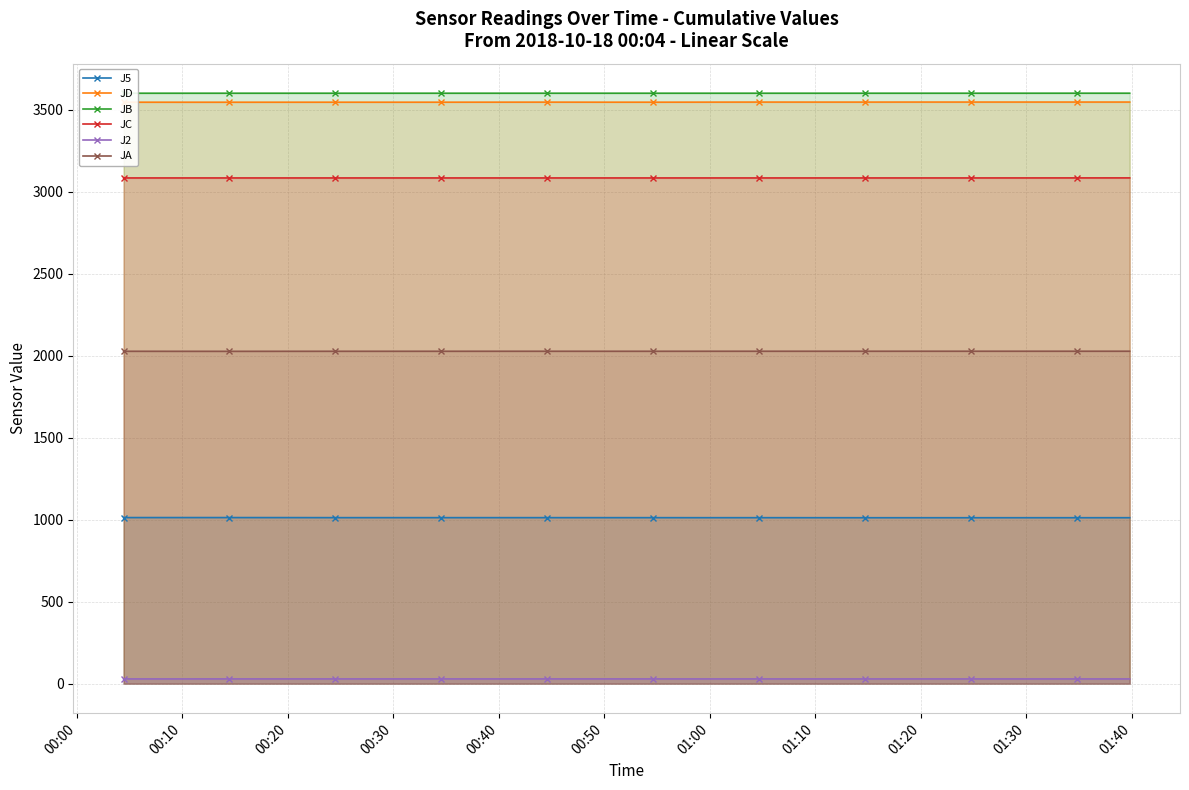

True or false: JD has more than 0 points higher than both neighbors.

True